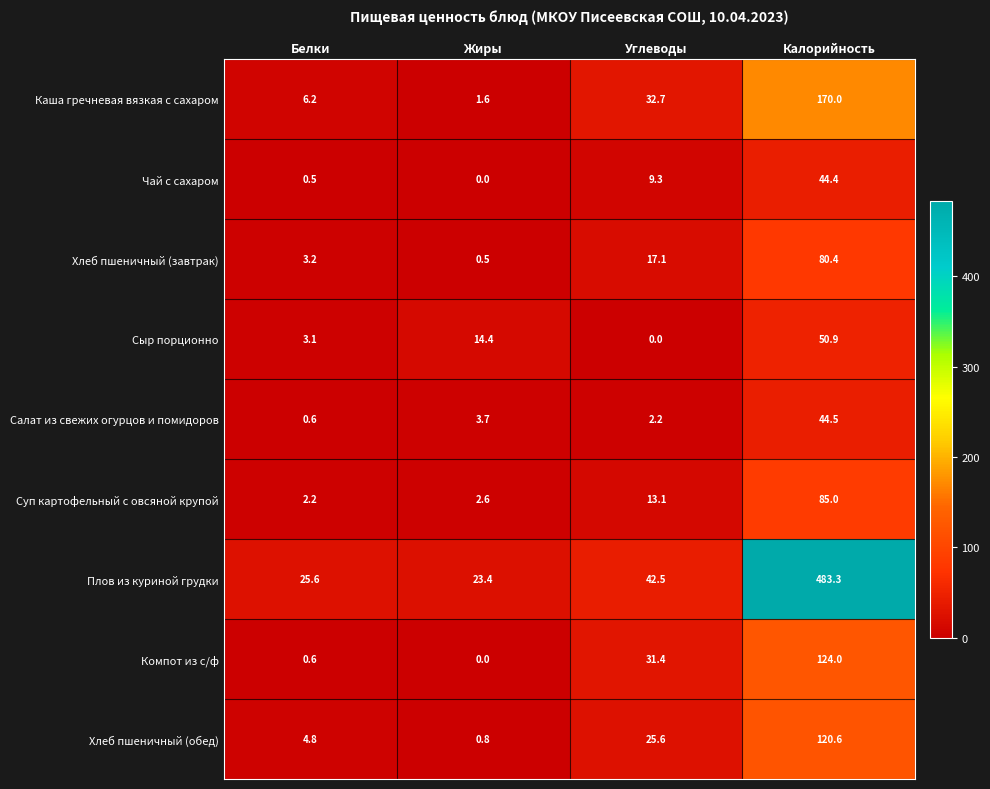

The Салат из свежих огурцов и помидоров series shows 65.8 at Калорийность. True or false?

False